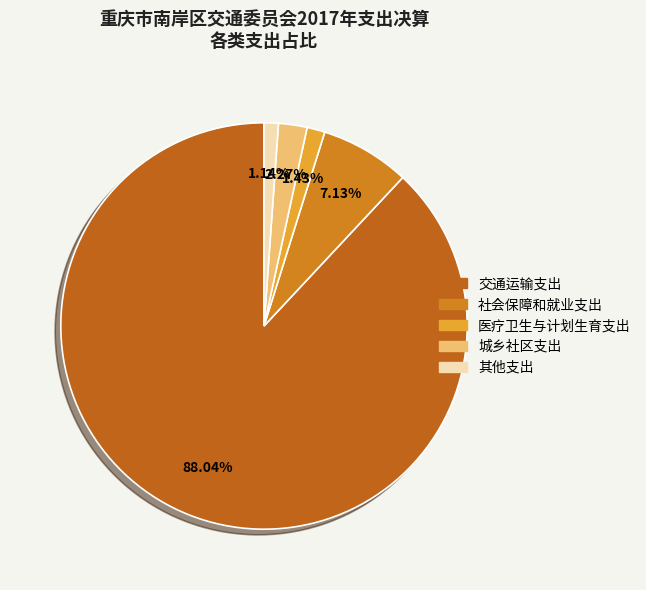

Between 社会保障和就业支出 and 城乡社区支出, which is larger?

社会保障和就业支出